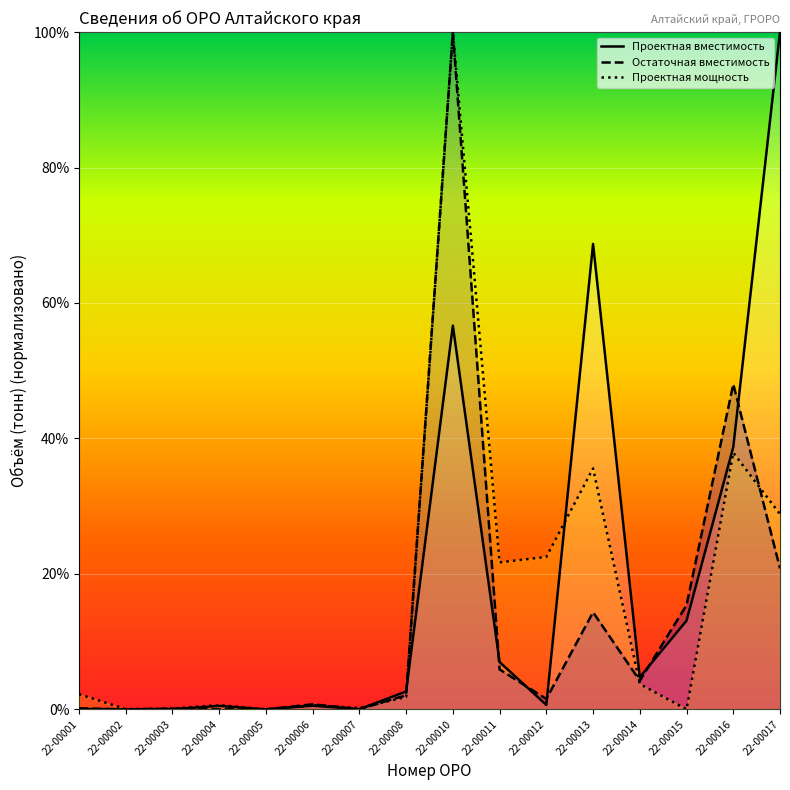

List the series in order of their peak value, lowest first.

Проектная вместимость, Остаточная вместимость, Проектная мощность